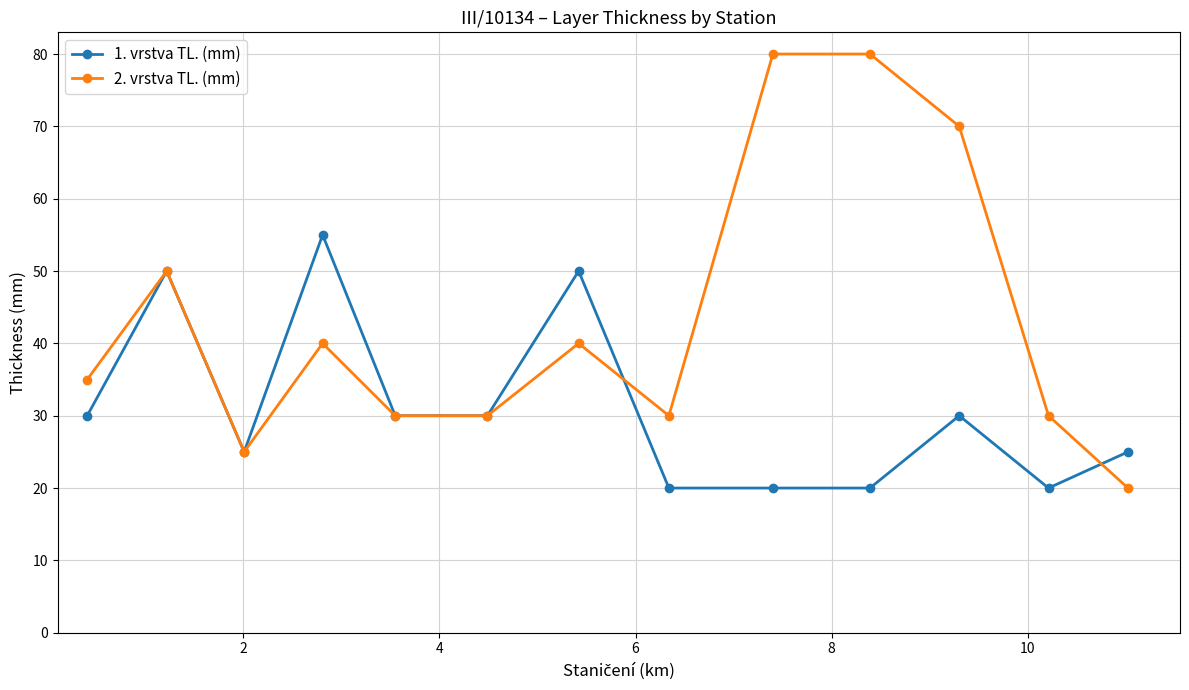

Rank the series by their maximum value, from lowest to highest.

1. vrstva TL. (mm), 2. vrstva TL. (mm)